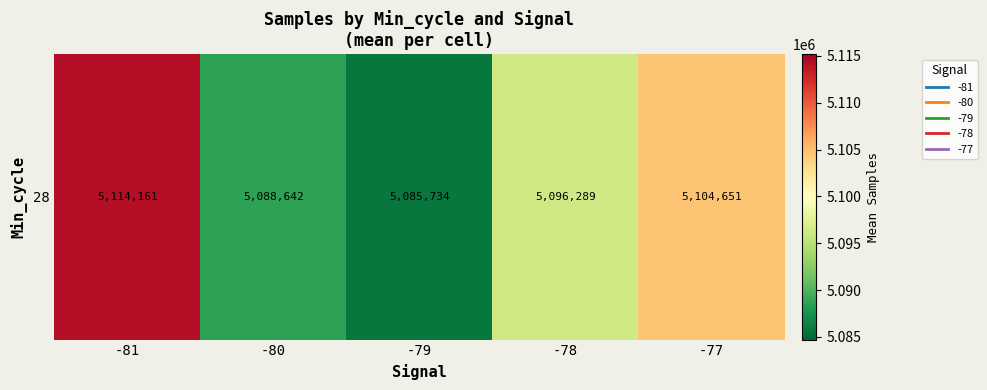

Between -77 and -81, which is larger?

-81